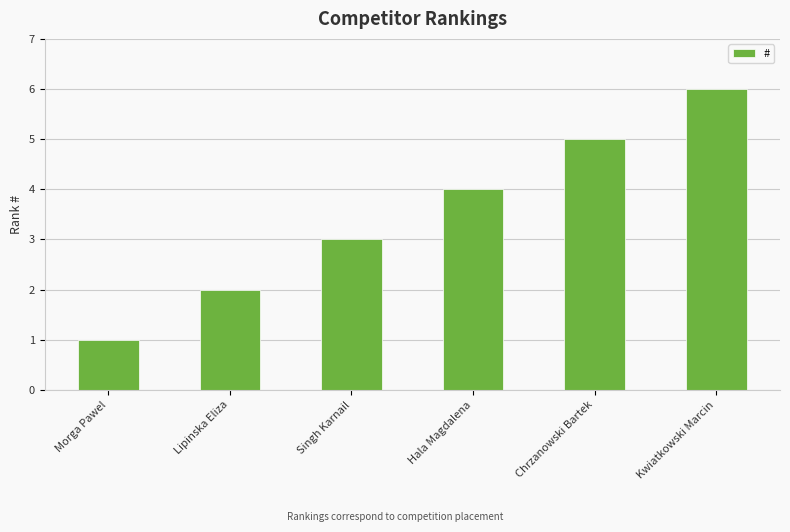

Does the chart contain any negative values?

No